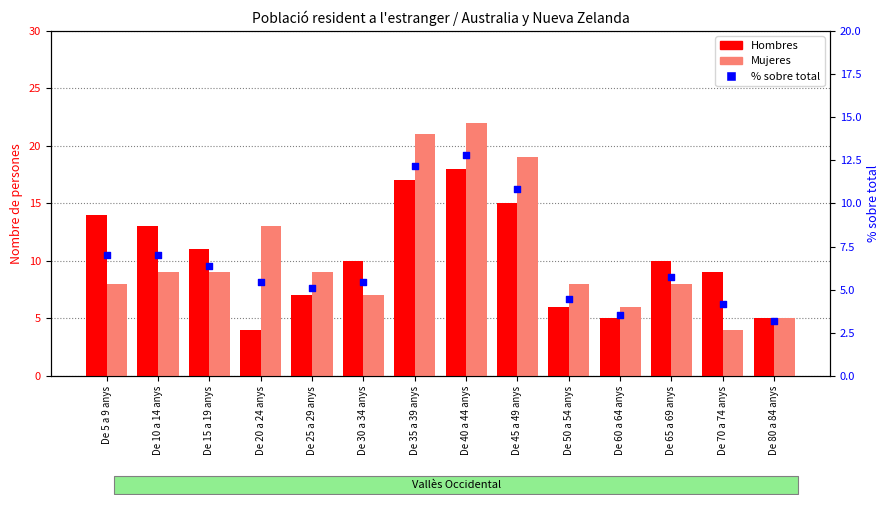

Which series contains the lowest Y value?

% sobre total (eix dret)